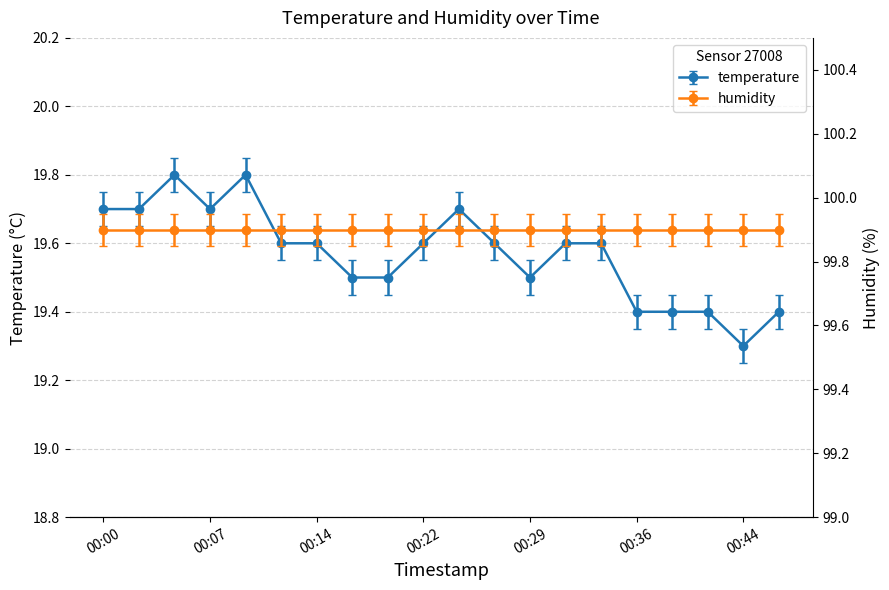

What is the change in value from 00:05 to 00:31?

-0.2